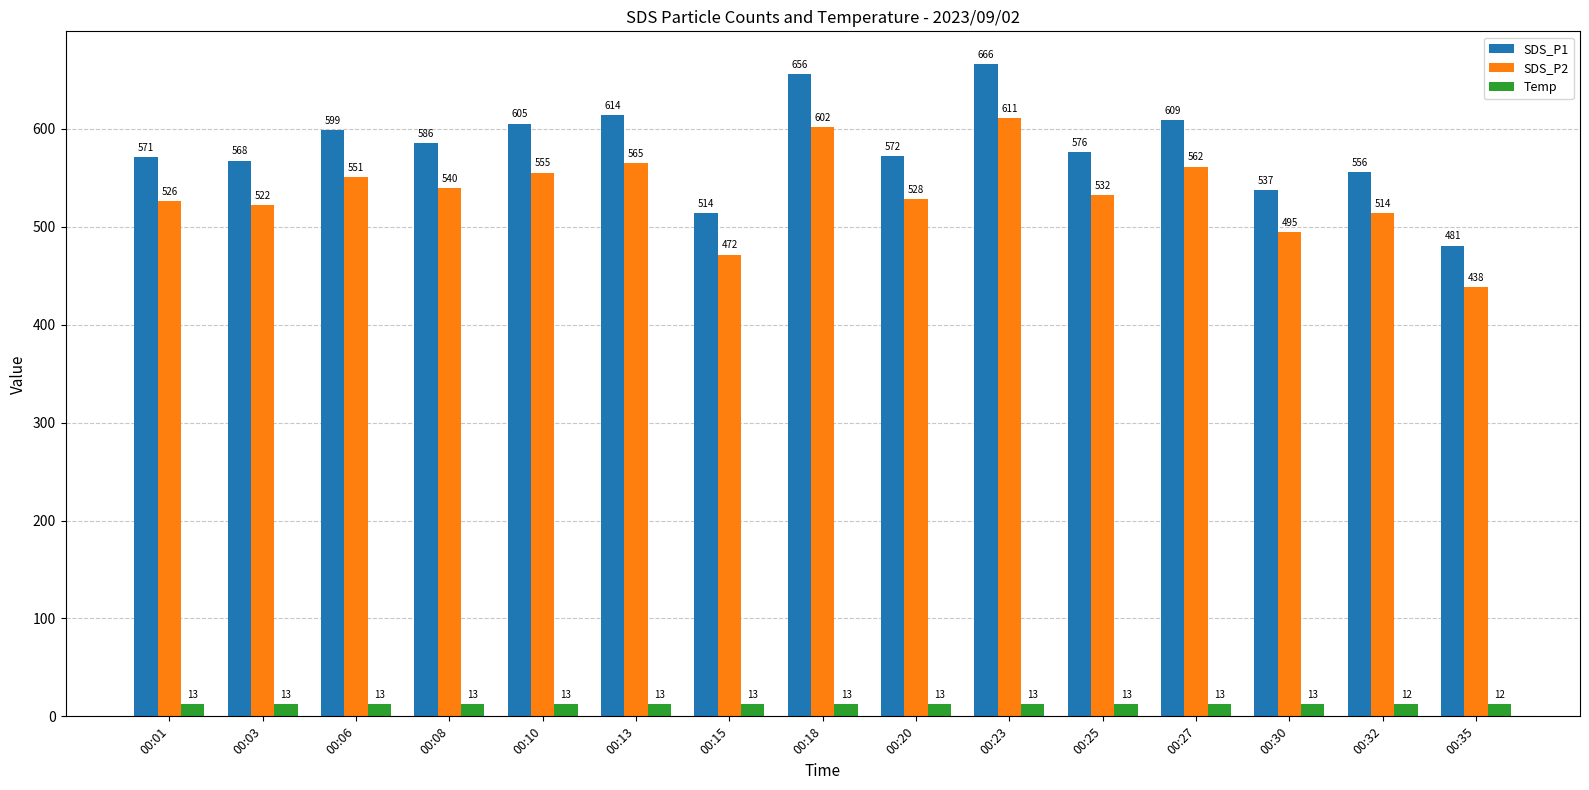

Which series has the largest range (max minus min)?

SDS_P1